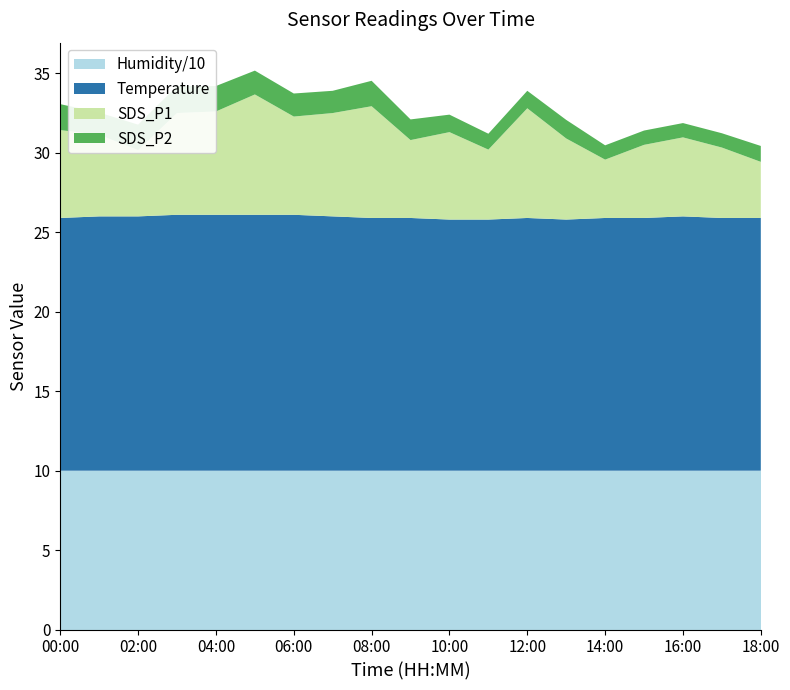

Reading left to right, list all the values displayed in this chart.

SDS_P1: 5.5	5.1	4.2	6.4	6.5	7.6	6.2	6.5	7.0	4.9	5.5	4.4	6.9	5.1	3.7	4.6	5.0	4.4	3.5
SDS_P2: 1.6	1.4	1.6	1.7	1.6	1.5	1.4	1.4	1.6	1.3	1.1	1.0	1.1	1.2	0.9	0.9	0.9	0.9	1.0
Temp: 15.9	16.0	16.0	16.1	16.1	16.1	16.1	16.0	15.9	15.9	15.8	15.8	15.9	15.8	15.9	15.9	16.0	15.9	15.9
Humidity: 99.9	99.9	99.9	99.9	99.9	99.9	99.9	99.9	99.9	99.9	99.9	99.9	99.9	99.9	99.9	99.9	99.9	99.9	99.9